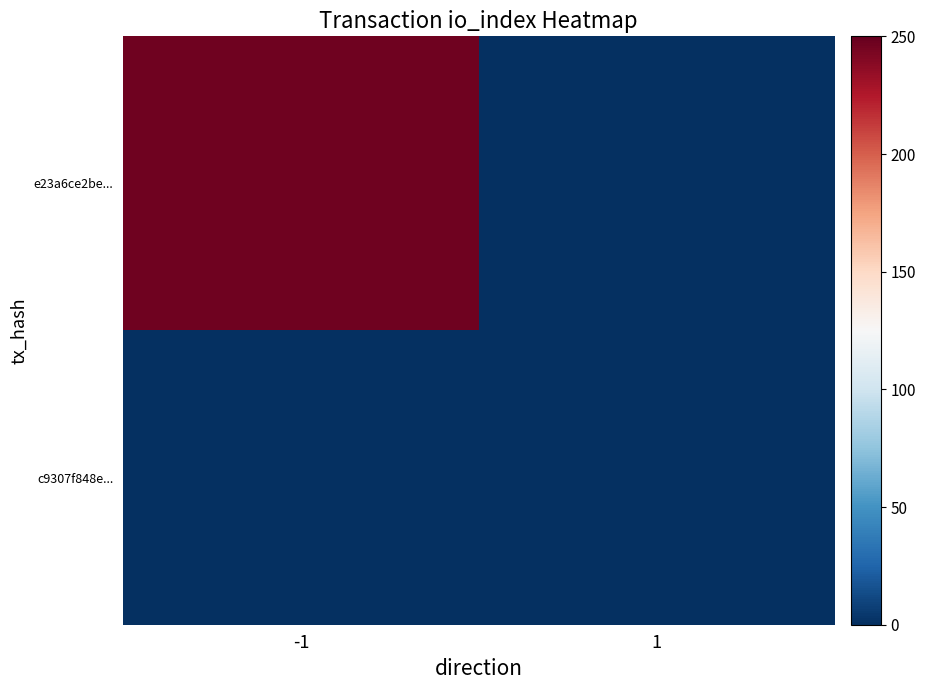

At which category is the sum across all series the highest?

-1